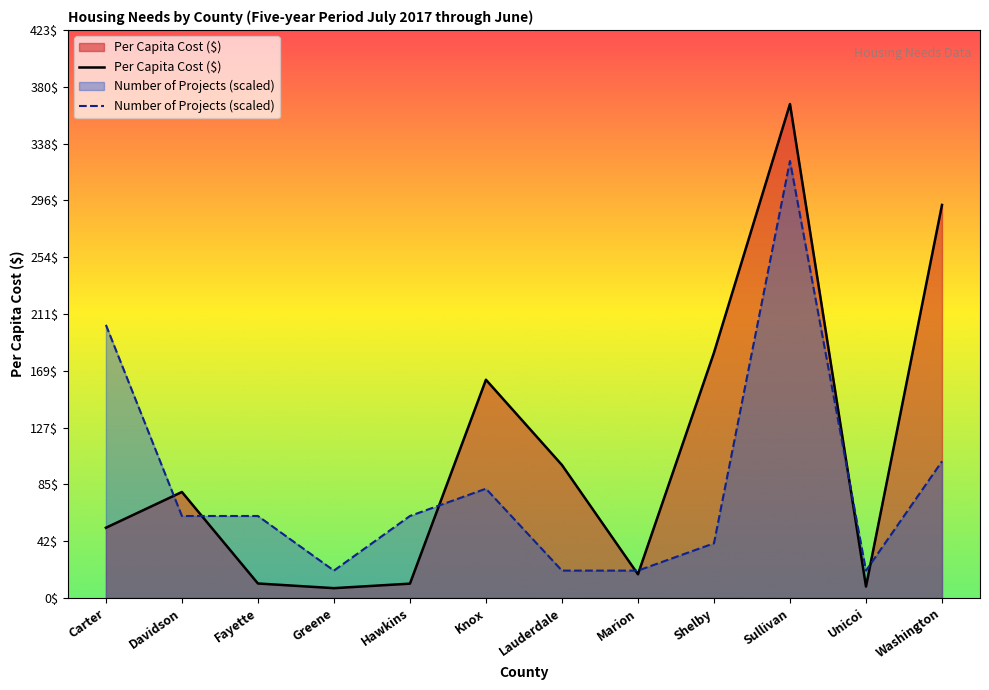

What is the lowest value of the Number of Projects (scaled) series?

20.3